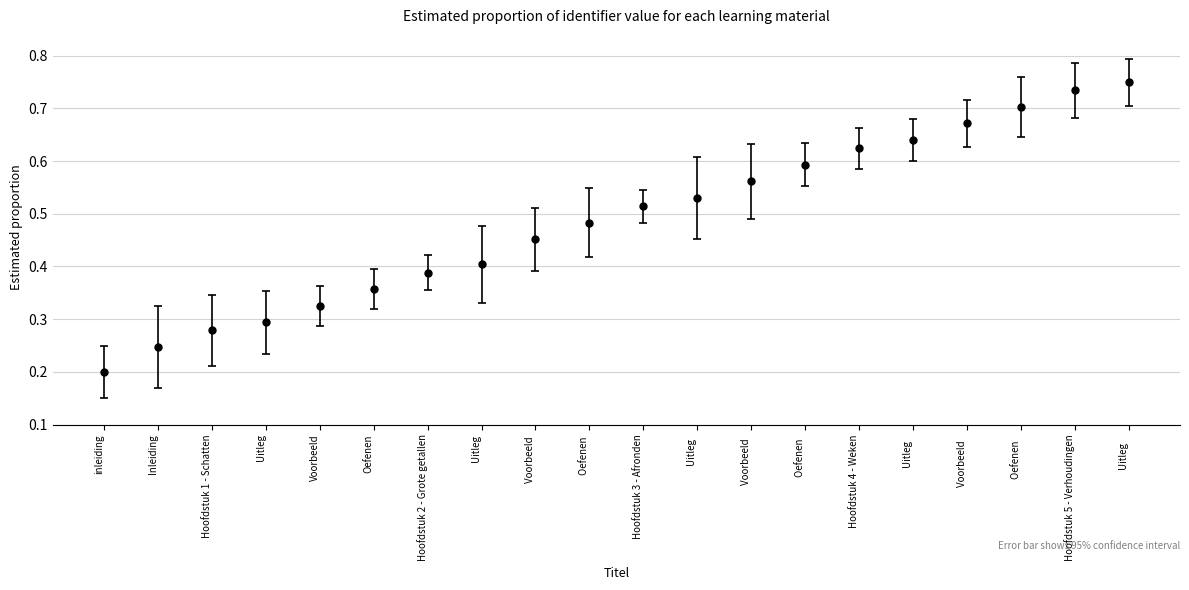

How many lines are shown in the chart?

1